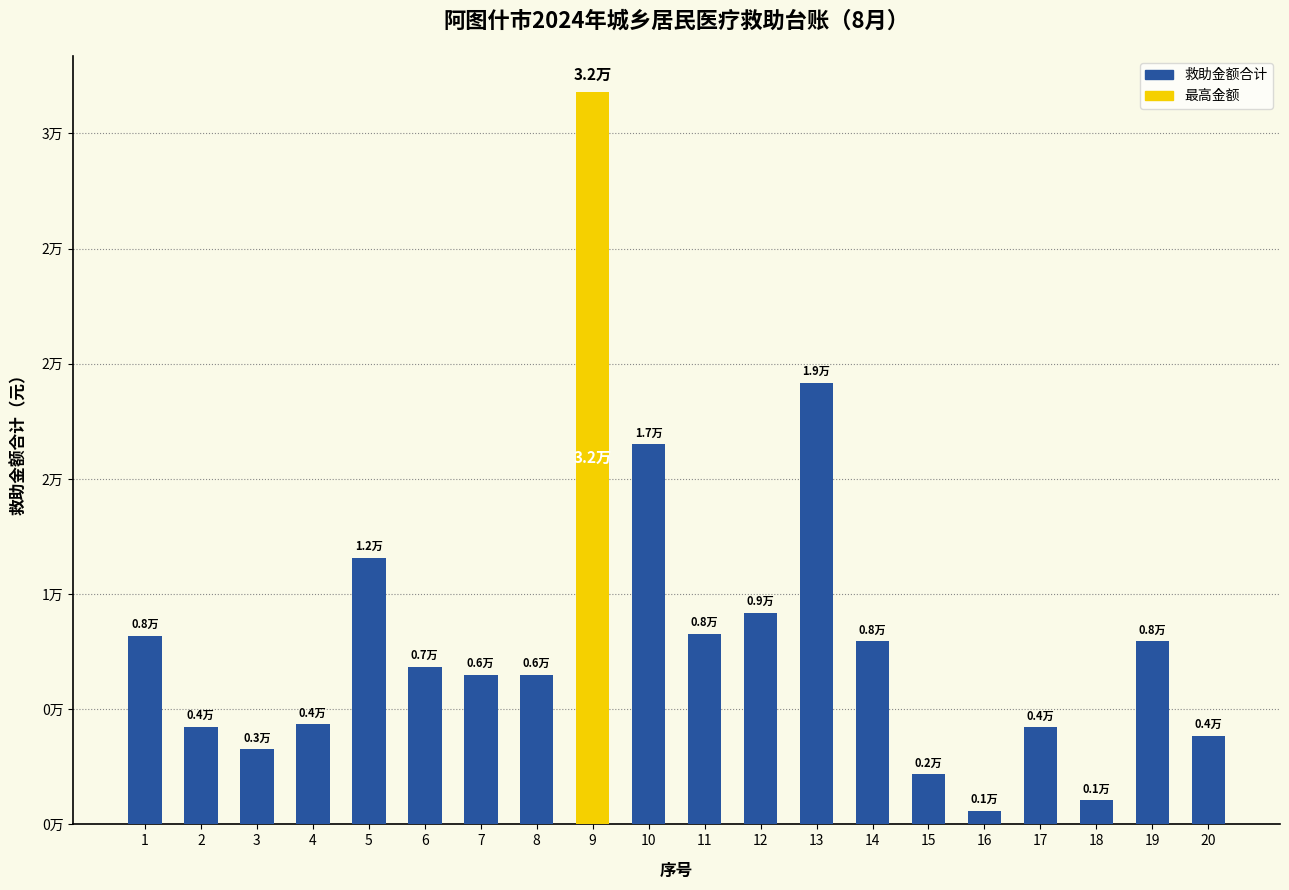

At which label does the data first exceed 6838?

1